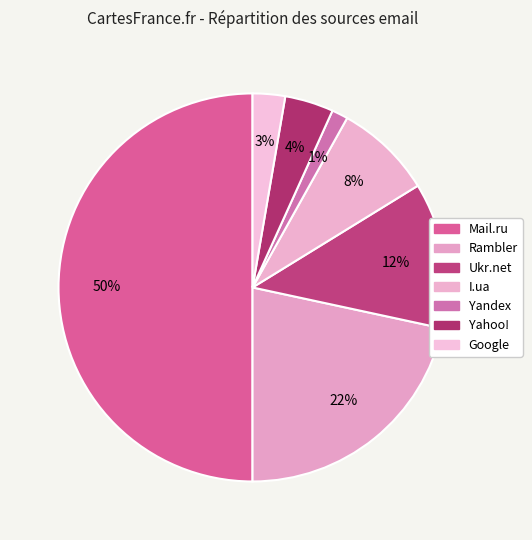

Is there a majority slice in this chart?

No